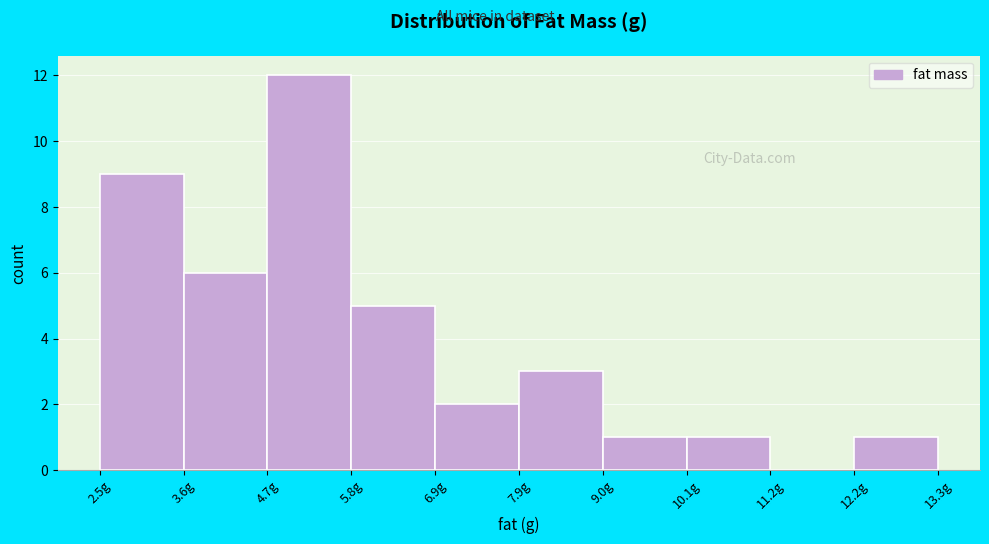

Which range on the x-axis has the tallest bar?

4.6 to 5.8